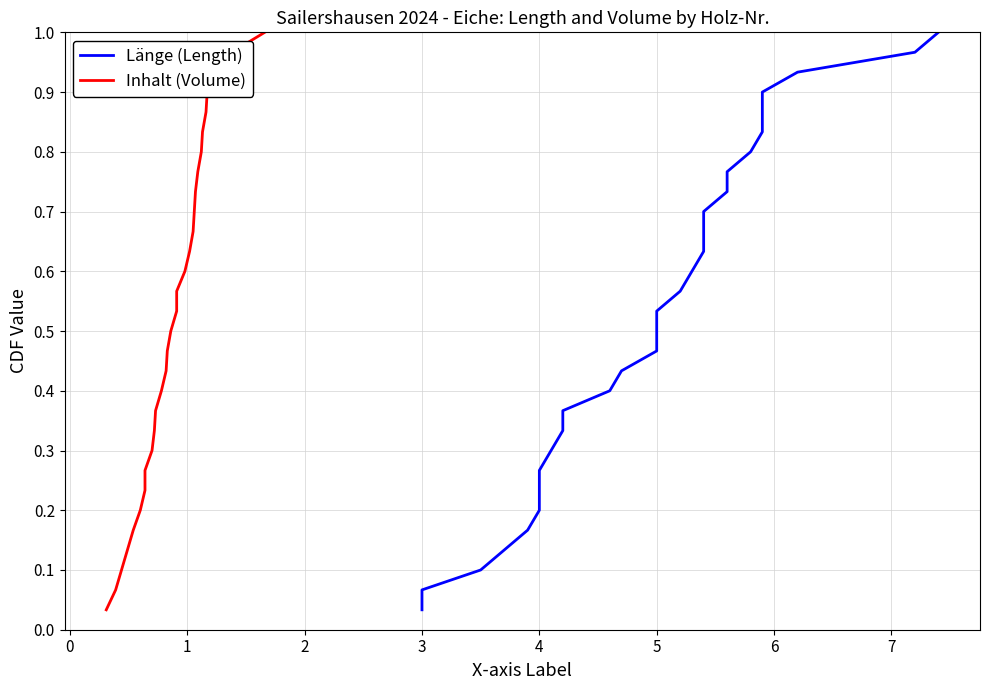

List the series in order of their peak value, highest first.

Länge (Length), Inhalt (Volume)